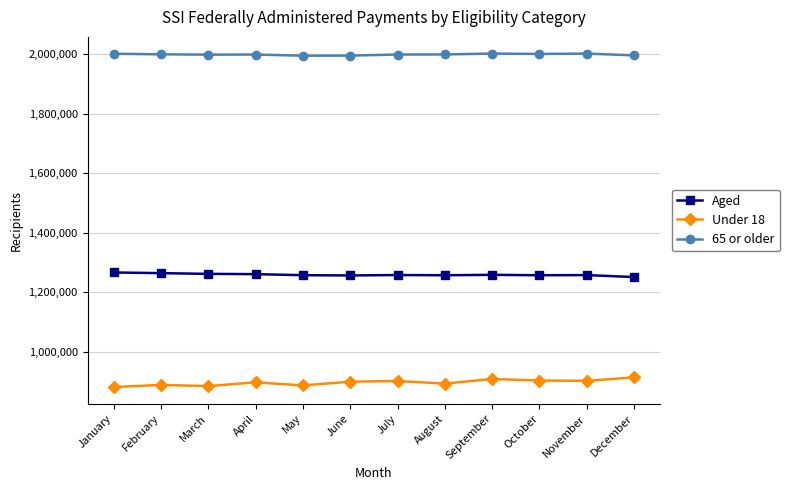

What is the difference between the highest and lowest values at November?

1097881